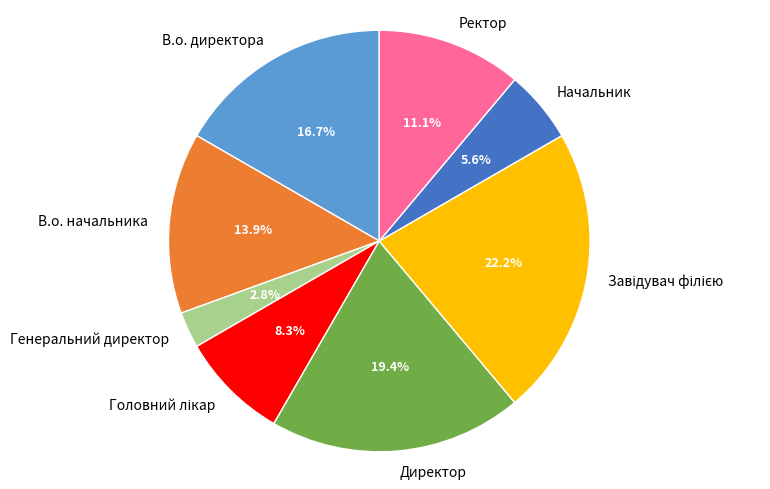

What portion of the pie excludes Генеральний директор?

97.2%